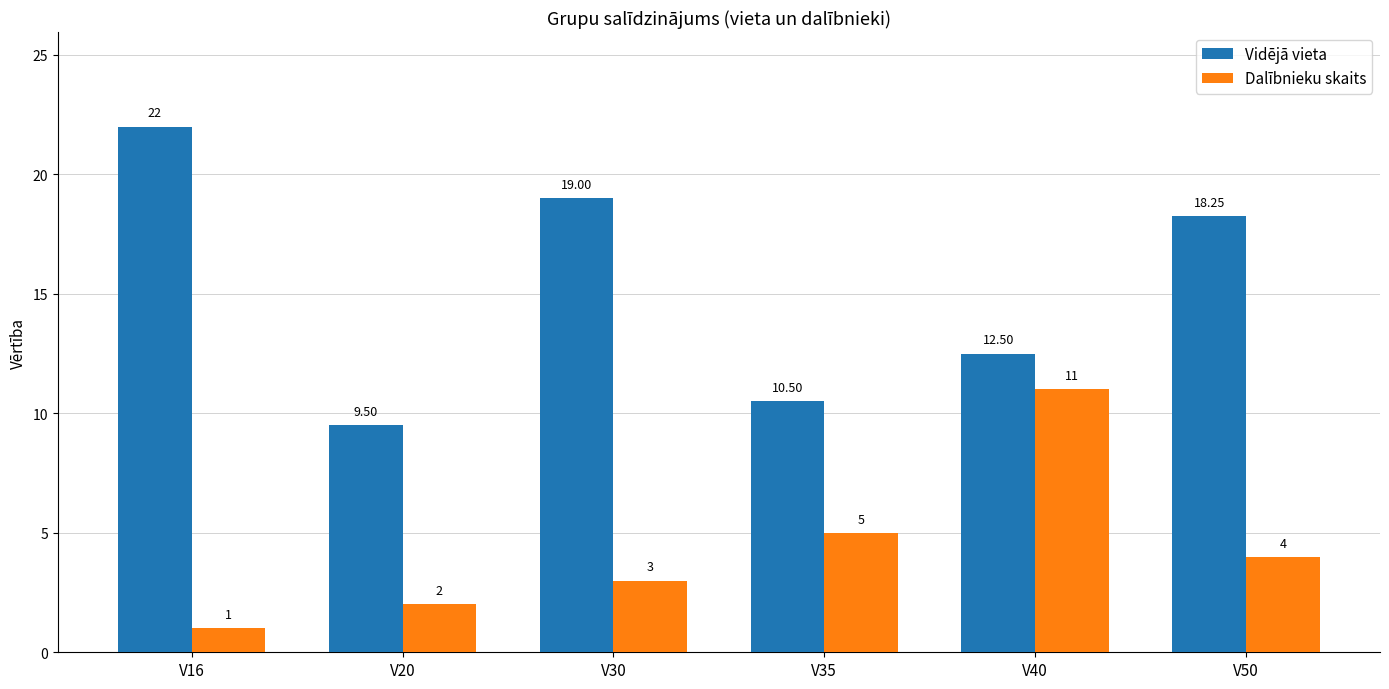

List the series in order of their overall mean, highest first.

Vidējā vieta, Dalībnieku skaits